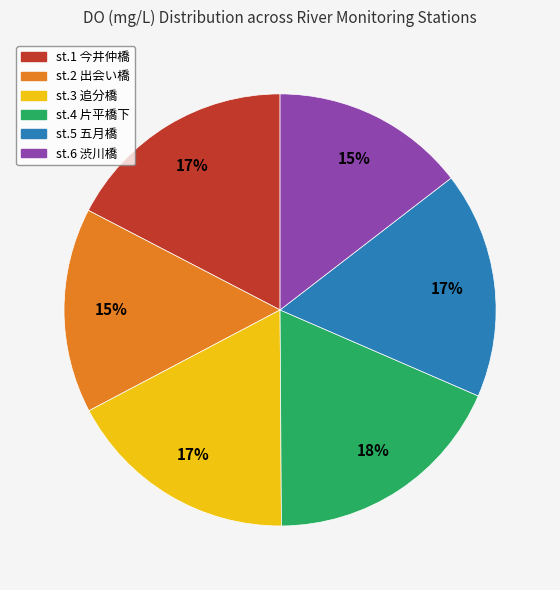

Approximately how many times larger is the value at st.1 今井仲橋 compared to st.2 出会い橋?

1.1